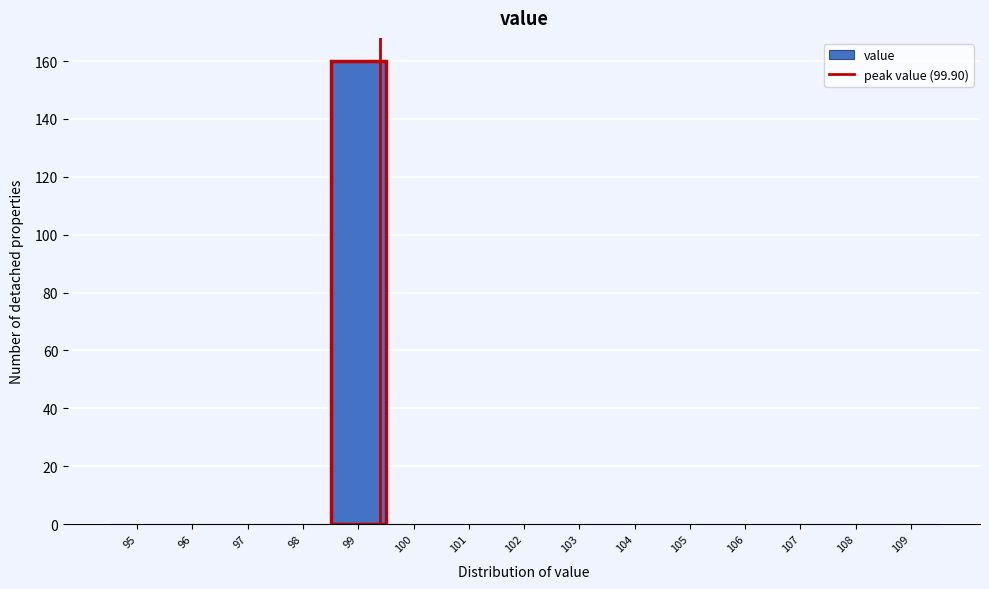

Reading right to left, transcribe all the data shown in this chart.

109=0	108=0	107=0	106=0	105=0	104=0	103=0	102=0	101=0	100=0	99=160	98=0	97=0	96=0	95=0